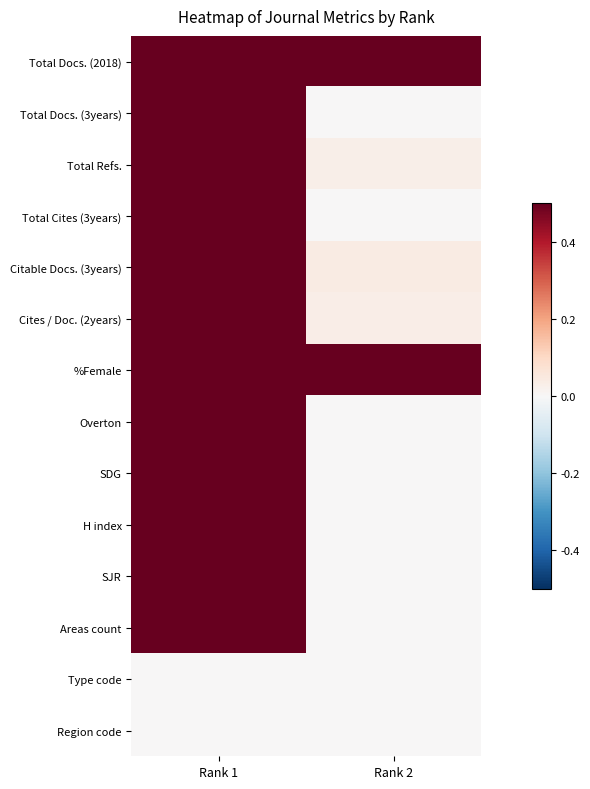

Count the number of categories in the chart.

2